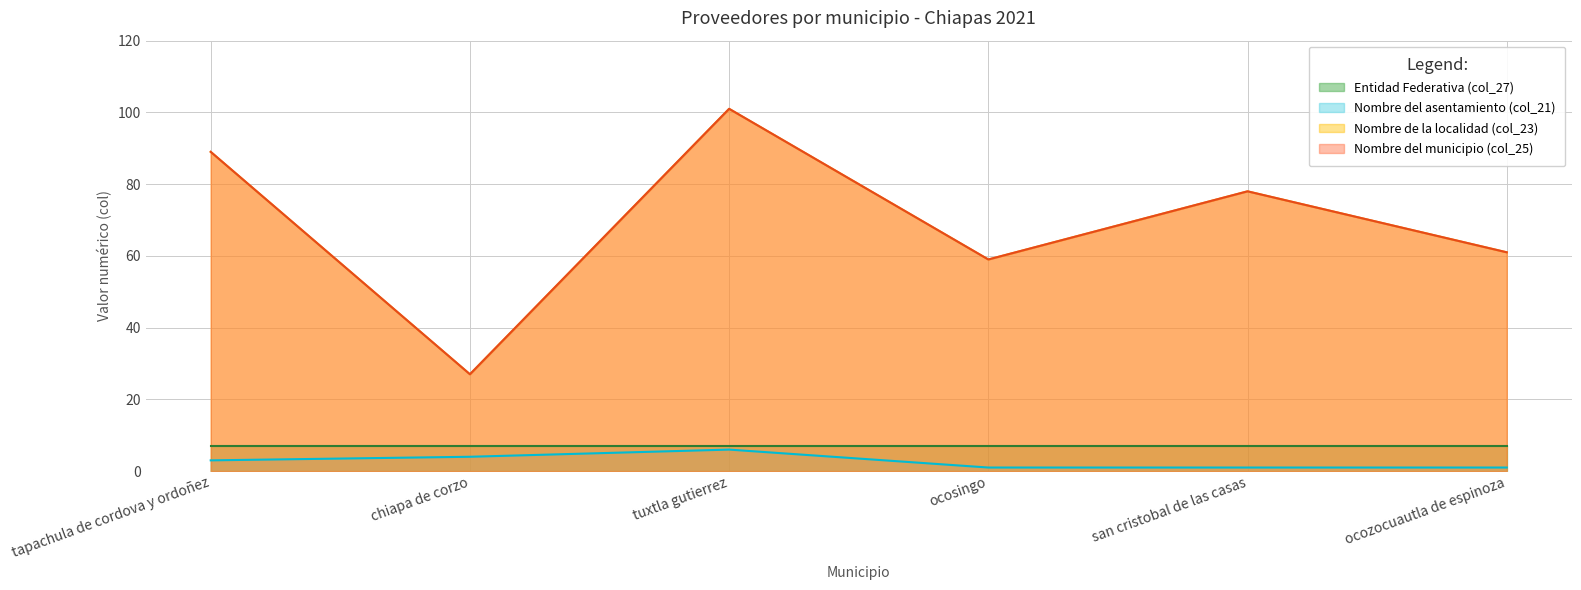

The value of Nombre del asentamiento (col_21) at ocosingo is 1. True or false?

True